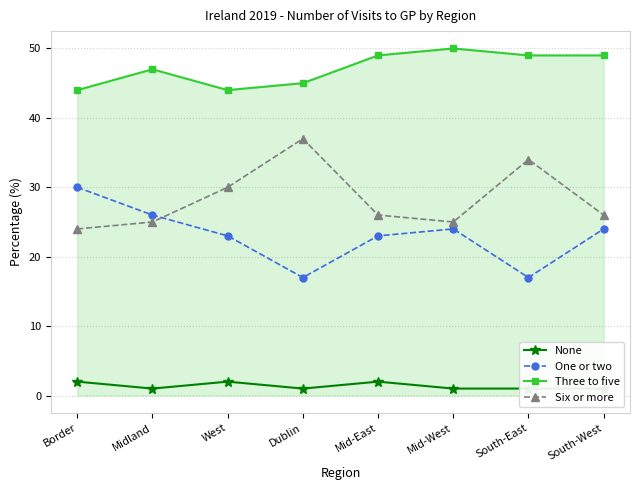

What are all the series names shown in the legend?

None, One or two, Three to five, Six or more